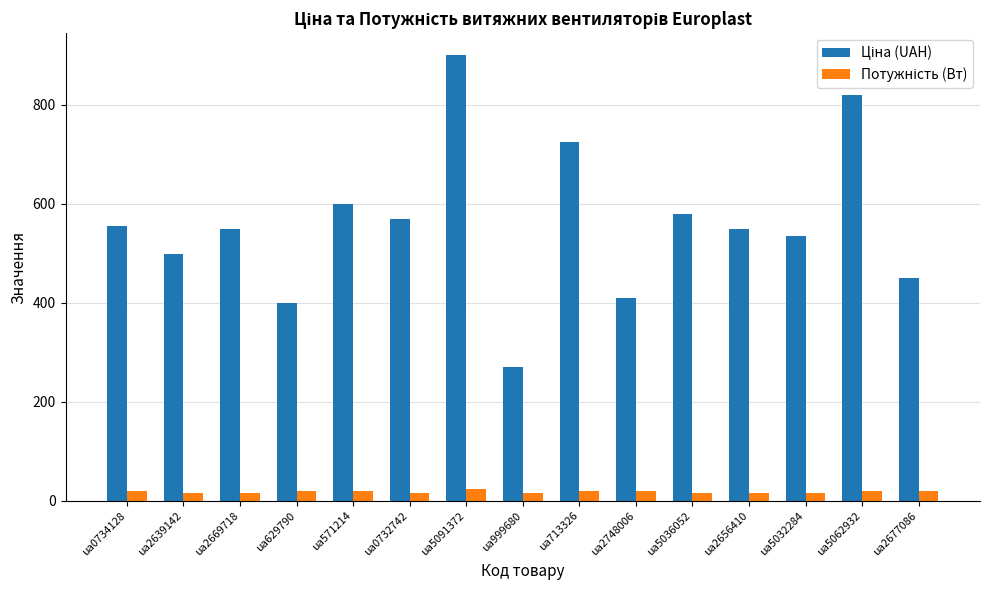

What is the minimum value shown in the chart?

15